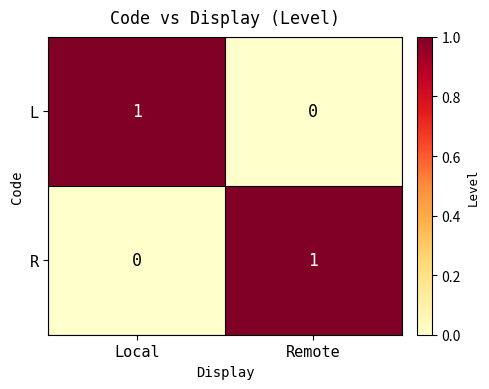

The value of R at Local is 0. True or false?

True